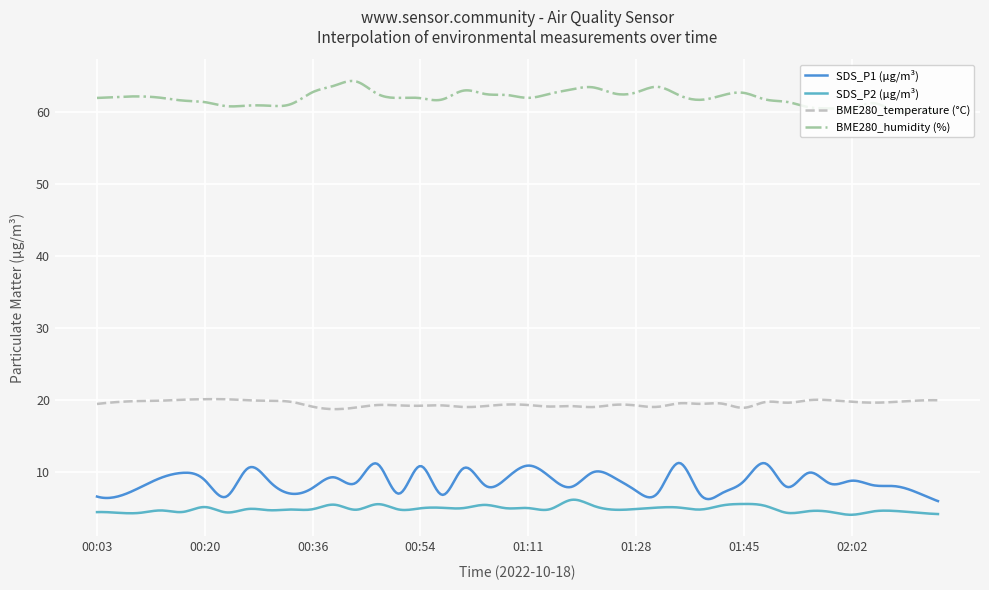

True or false: SDS_P1 (µg/m³) and BME280_humidity (%) cross at least once.

False